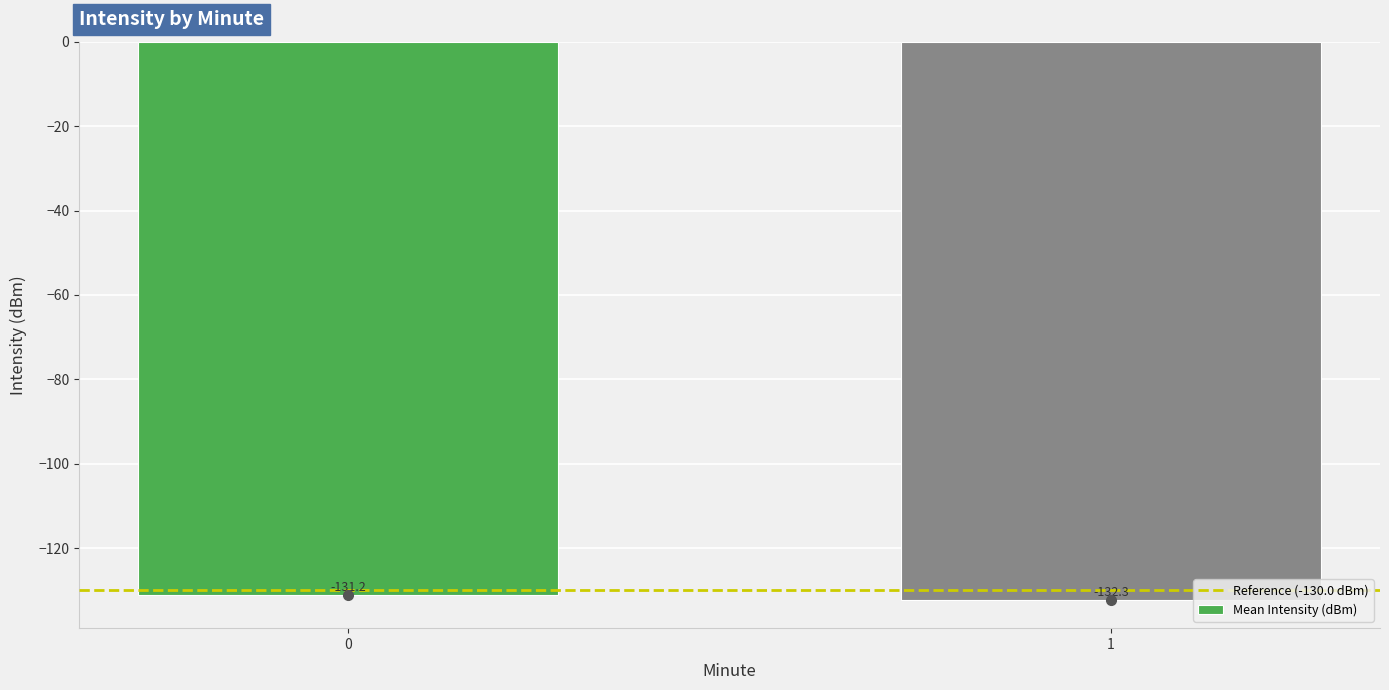

What is the sum of all values?

-263.5